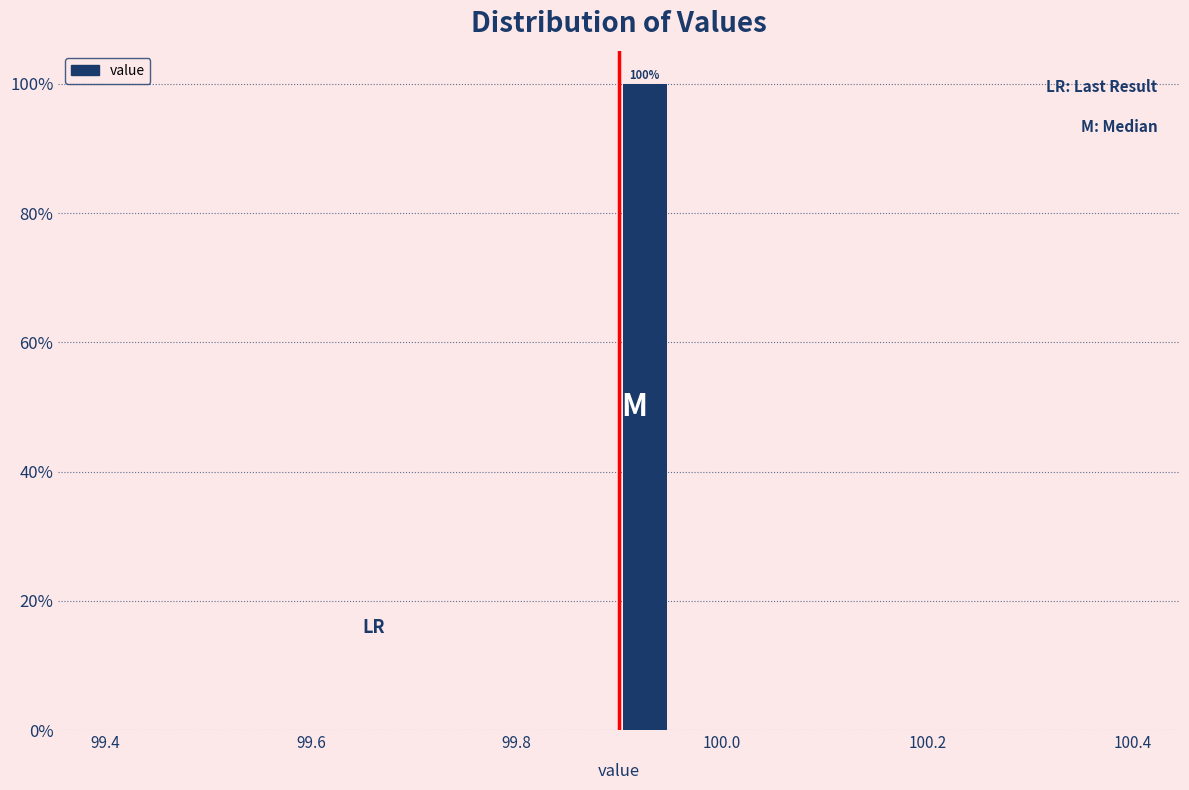

Read against the x-axis, roughly where is the centre of the tallest bar?

99.92